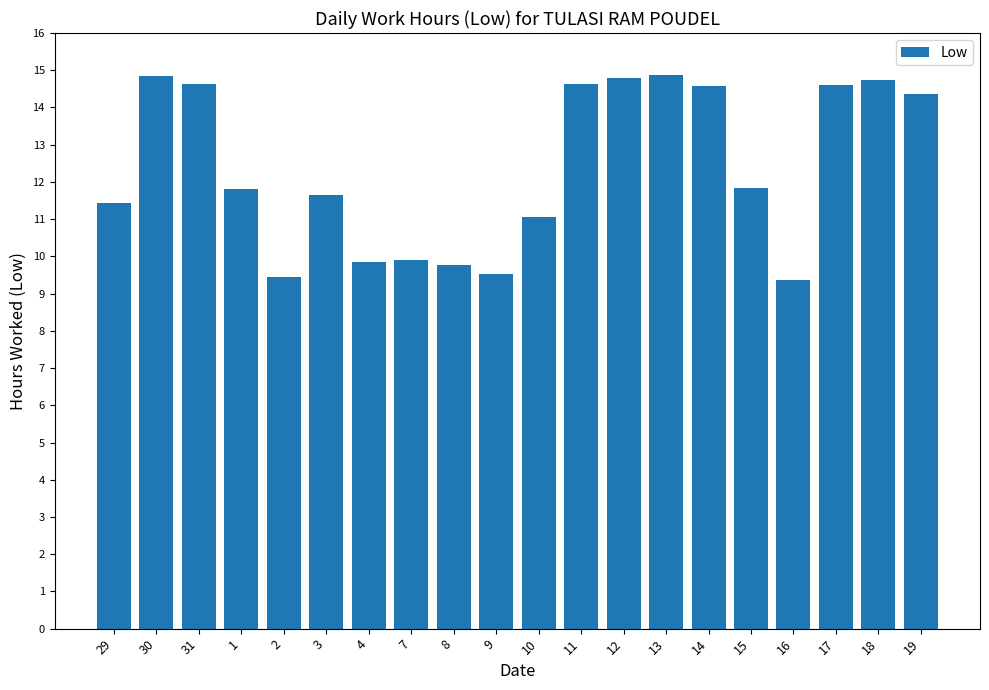

What is the label of the 9th bar from the left?

8